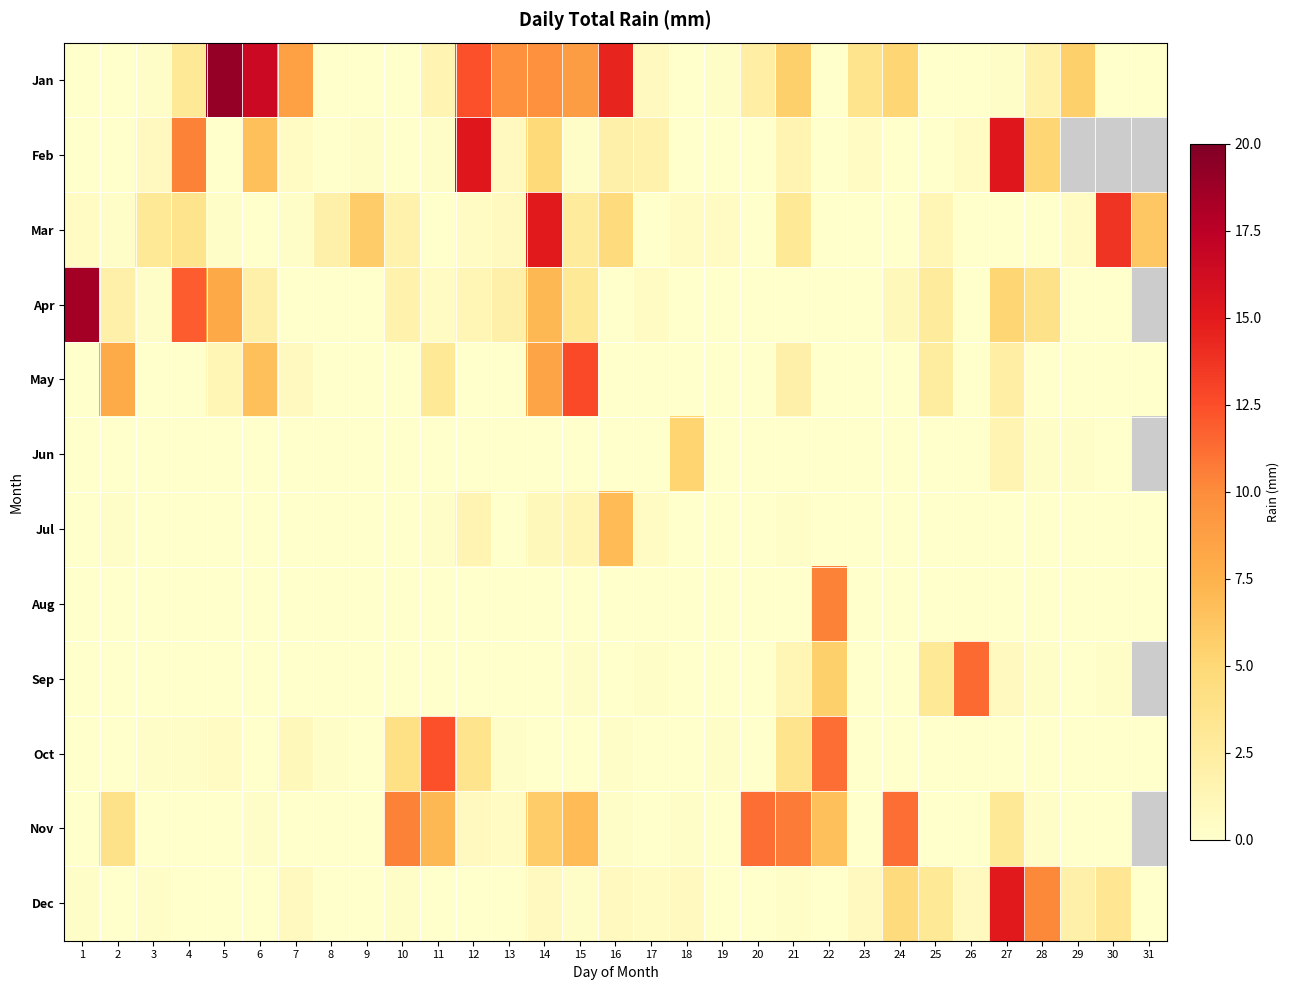

Rank the series at 13 from highest to lowest value.

Jan, Apr, Feb, Mar, Nov, Oct, May, Jun, Jul, Aug, Sep, Dec